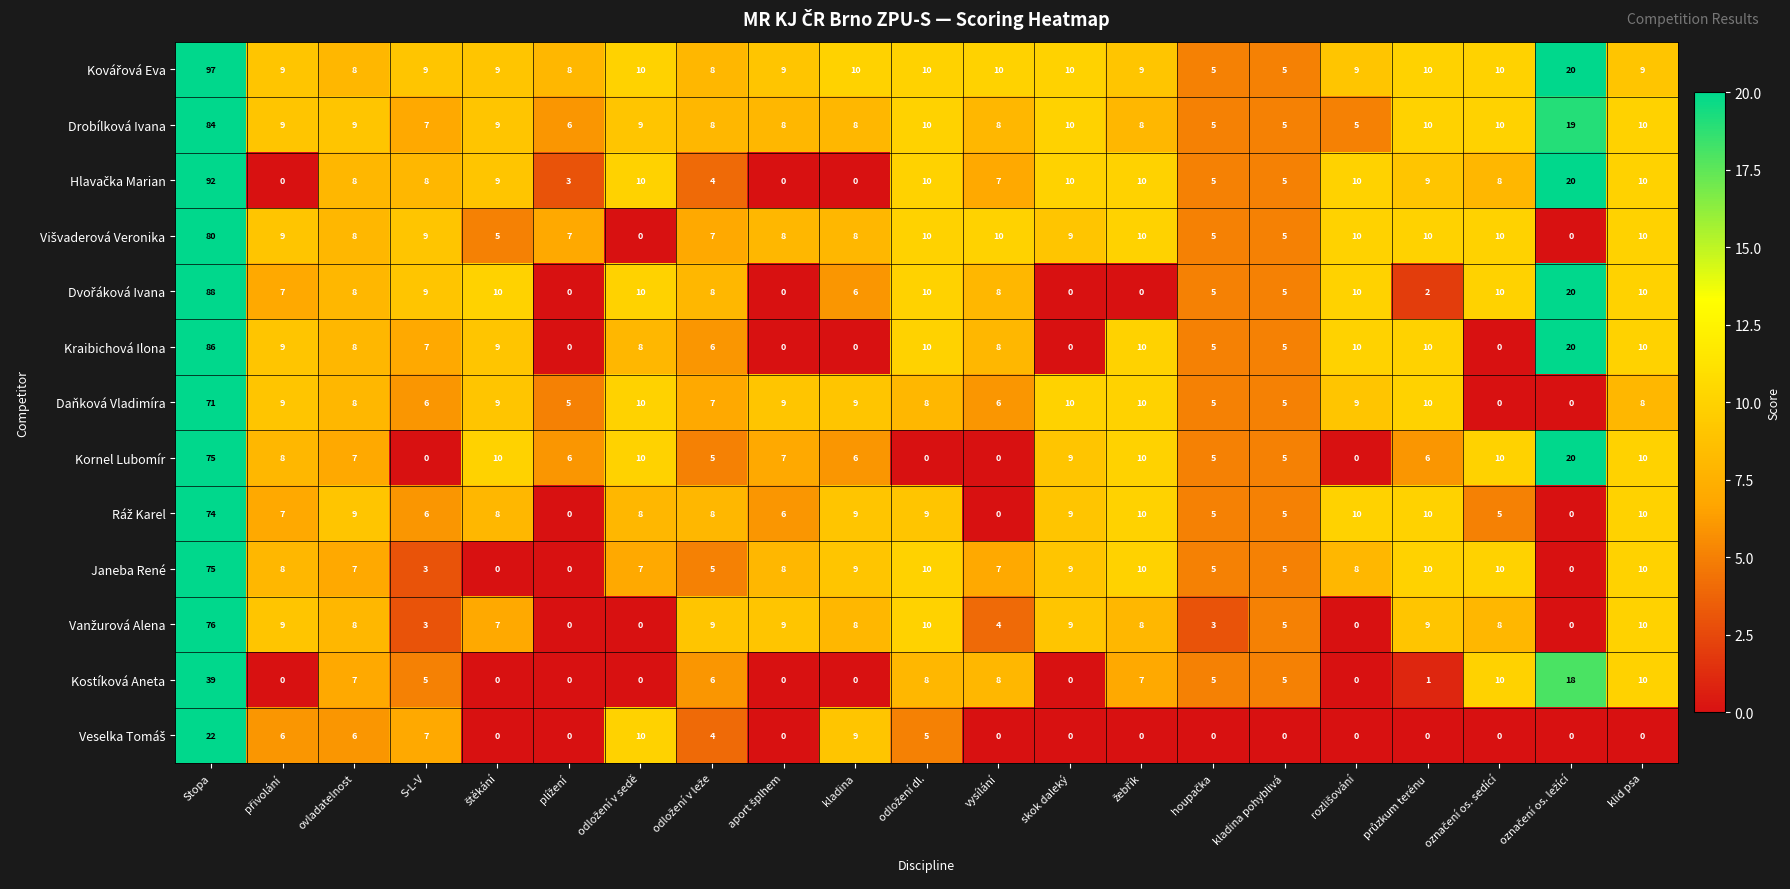

Count the number of data series in this chart.

13